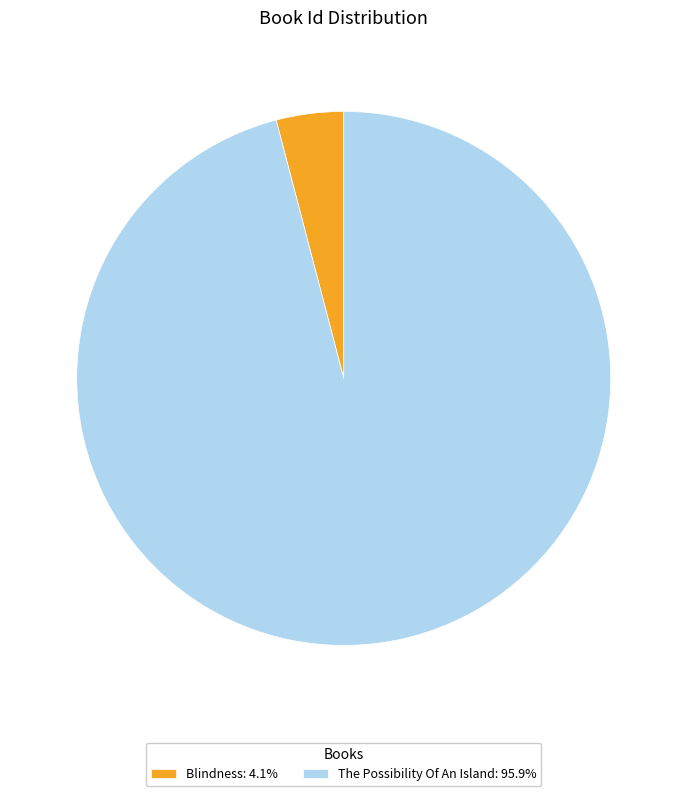

Is the sum of Blindness: 4.1% and The Possibility Of An Island: 95.9% greater than half?

Yes